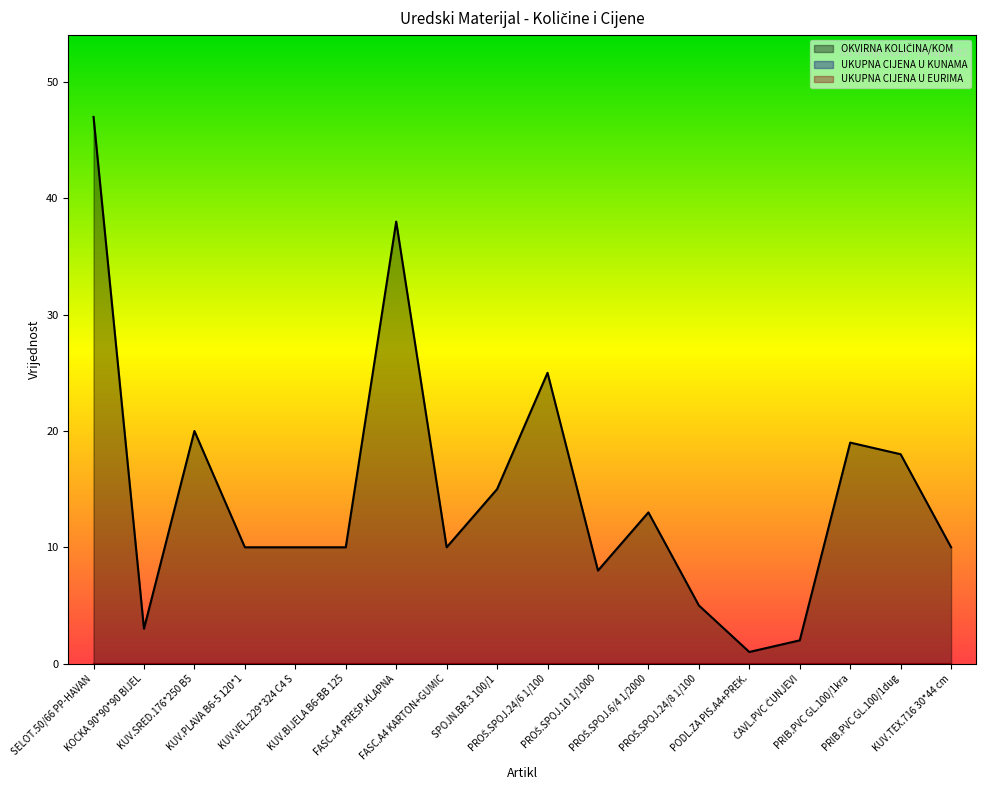

True or false: UKUPNA CIJENA U KUNAMA and OKVIRNA KOLIČINA/KOM cross at least once.

False